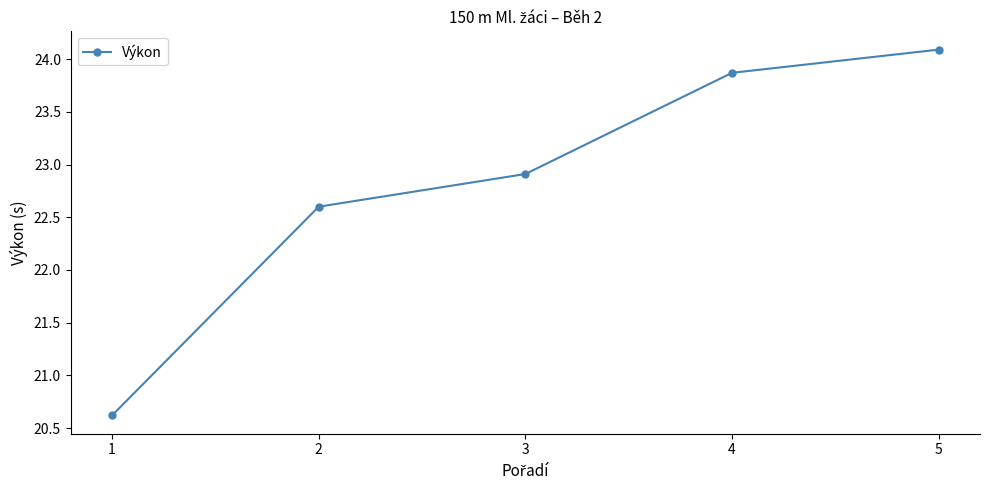

True or false: the data has more than 2 interior local peaks.

False